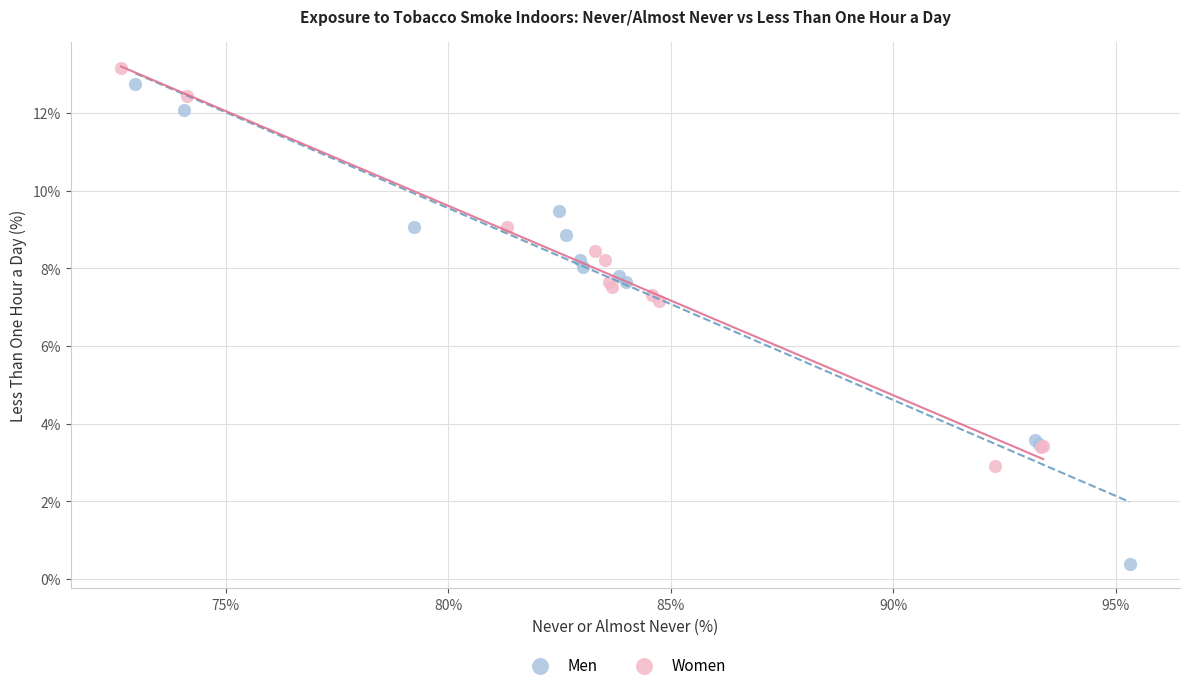

Which series contains the lowest Y value?

Men